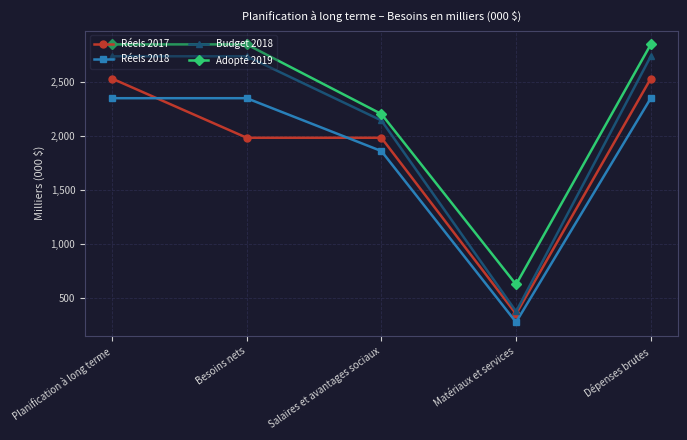

What is the average value of the Réels 2017 series?

1877